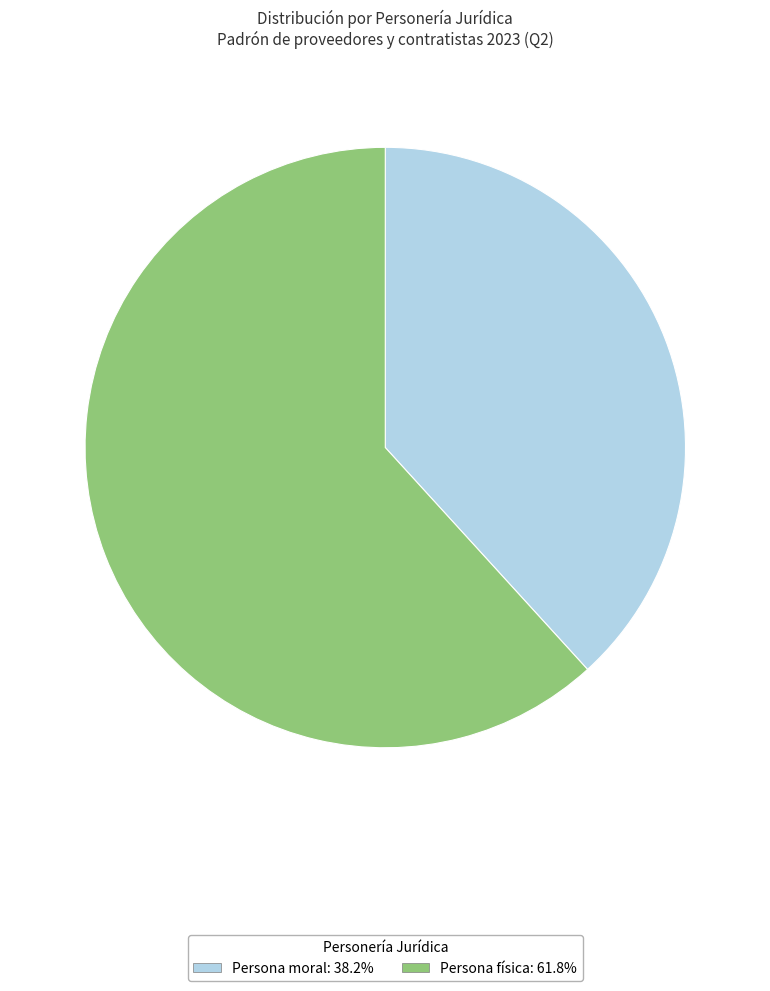

Approximately how many times larger is the value at Persona moral compared to Persona física?

0.6